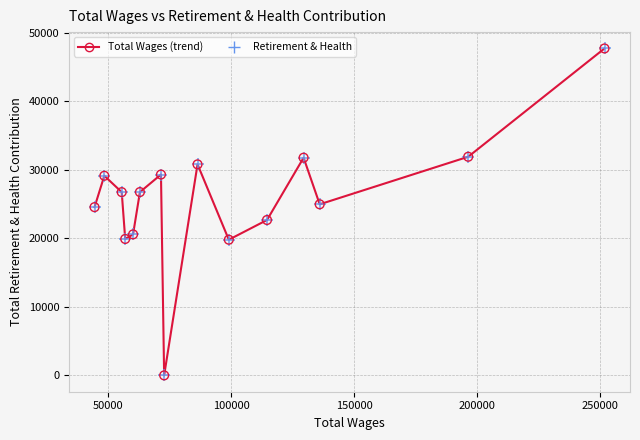

What is the maximum value shown in the chart?

47727